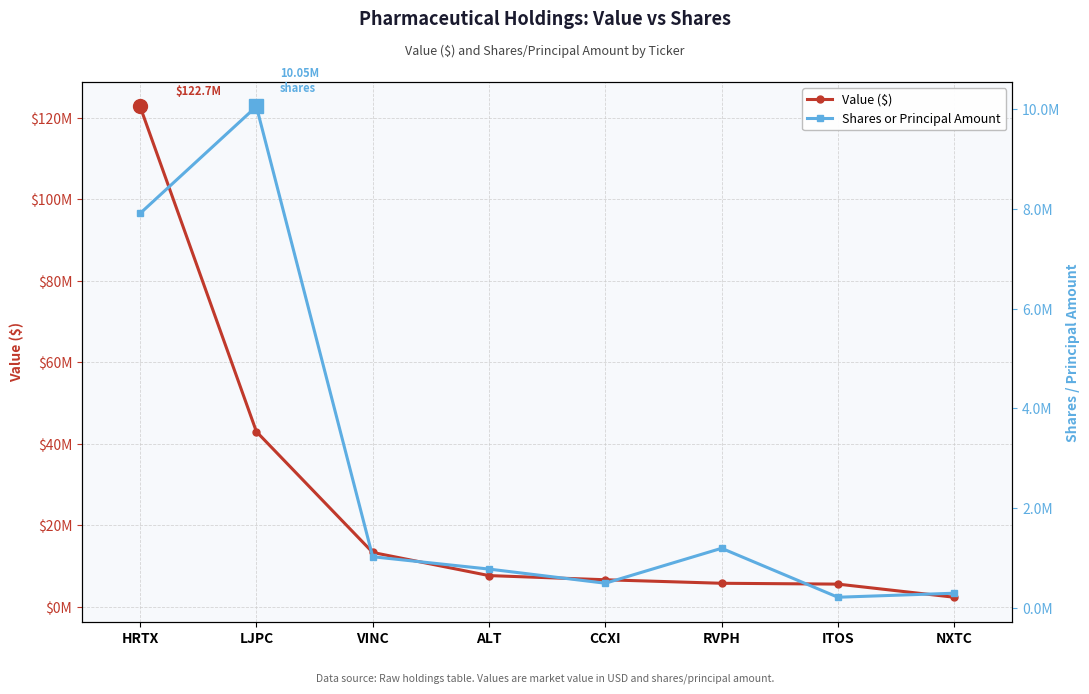

Which category has the lowest value across all series?

ITOS